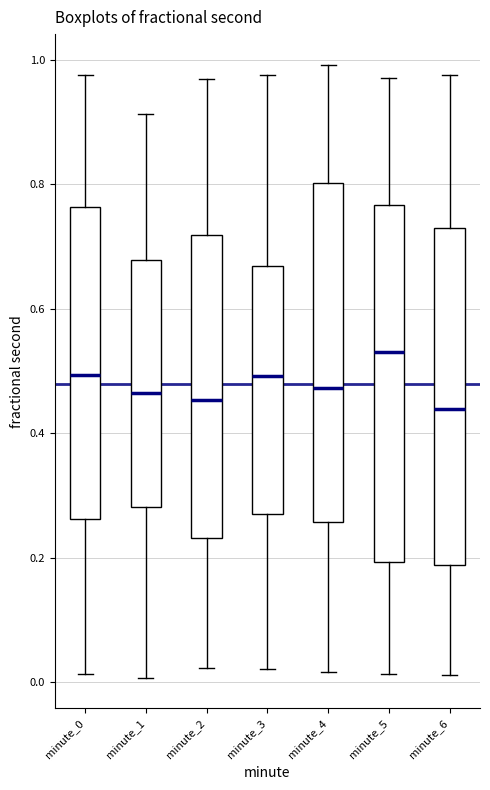

Reading left to right, transcribe this box plot: for each box, give where its median line is, the range the box spans, and where its two whiskers end, as read against the y-axis. The values are not printed on the chart, so give them approximately, as read against the axis.

minute_0: median 0.50, box 0.26 to 0.76, whiskers 0.02 to 0.98
minute_1: median 0.46, box 0.28 to 0.68, whiskers 0.00 to 0.92
minute_2: median 0.46, box 0.24 to 0.72, whiskers 0.02 to 0.96
minute_3: median 0.50, box 0.28 to 0.66, whiskers 0.02 to 0.98
minute_4: median 0.48, box 0.26 to 0.80, whiskers 0.02 to 1.00
minute_5: median 0.54, box 0.20 to 0.76, whiskers 0.02 to 0.98
minute_6: median 0.44, box 0.18 to 0.72, whiskers 0.02 to 0.98